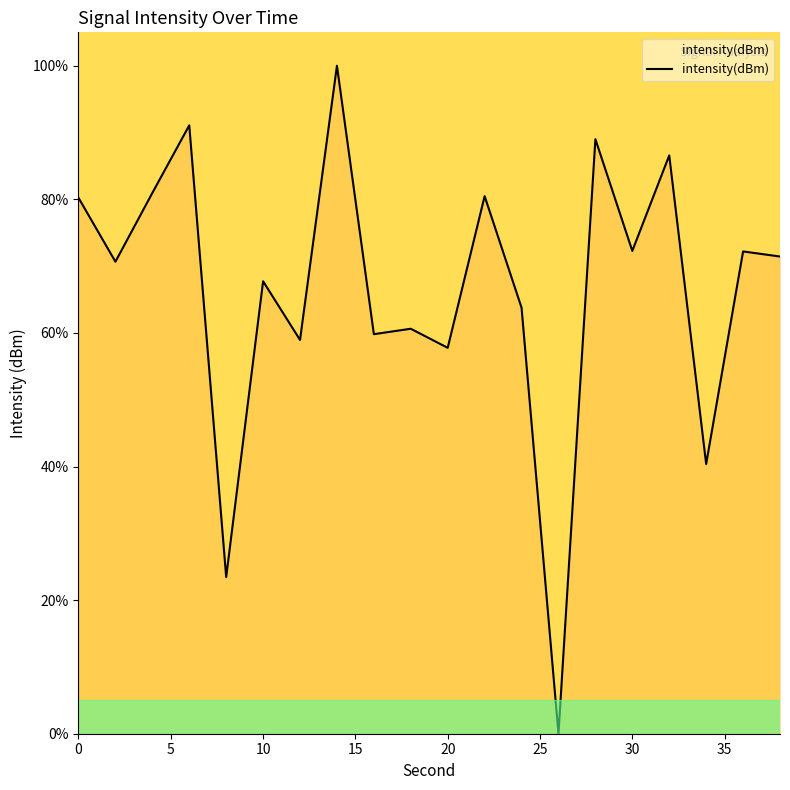

What is the greatest value displayed?

100.0